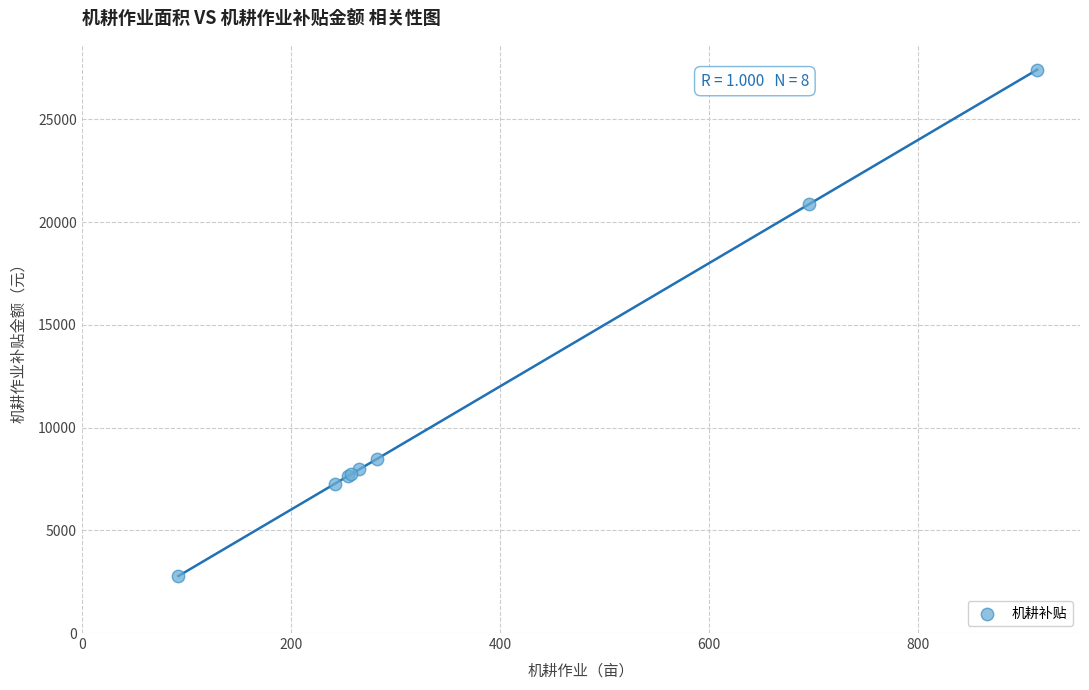

What Y value in the scatter plot is closest to 15091?

20869.2